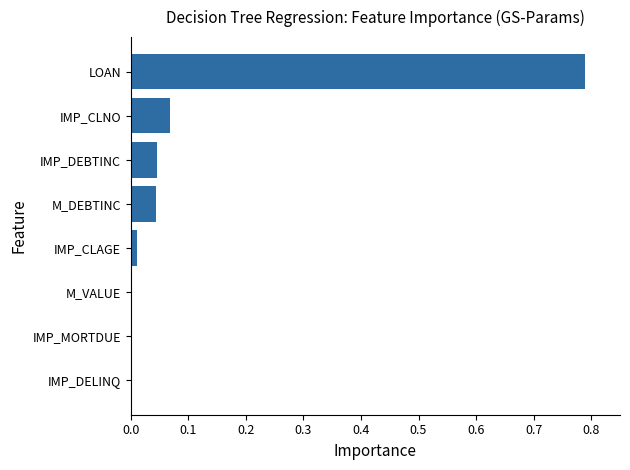

Is it true that the value at IMP_CLAGE is 0.0?

True